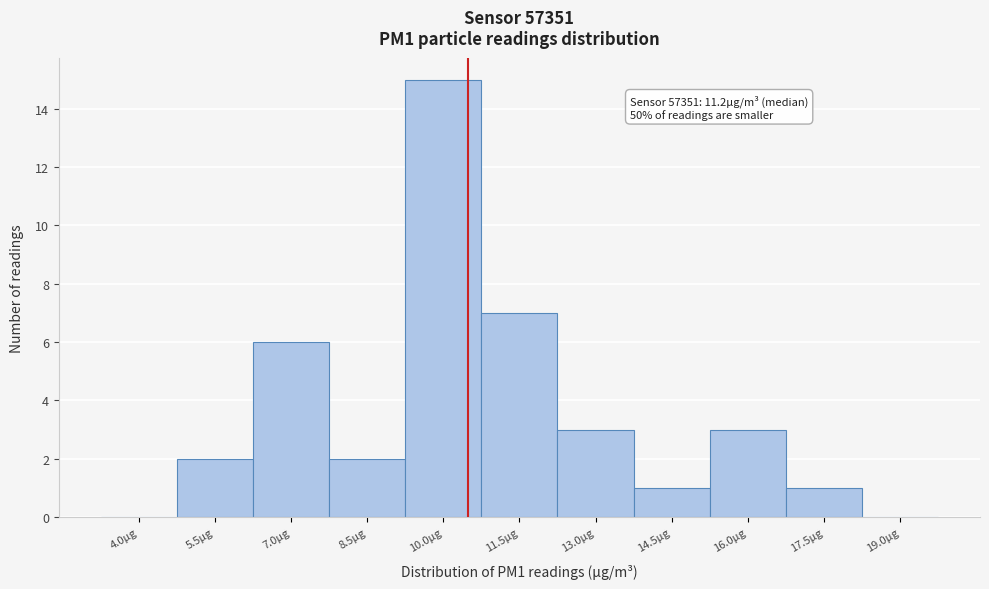

Reading left to right, what are all the values shown in this chart?

4.0µg=0	5.5µg=2	7.0µg=6	8.5µg=2	10.0µg=15	11.5µg=7	13.0µg=3	14.5µg=1	16.0µg=3	17.5µg=1	19.0µg=0